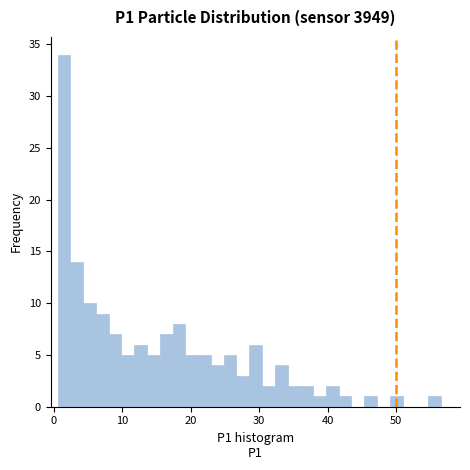

Read against the x-axis, roughly where is the centre of the tallest bar?

1